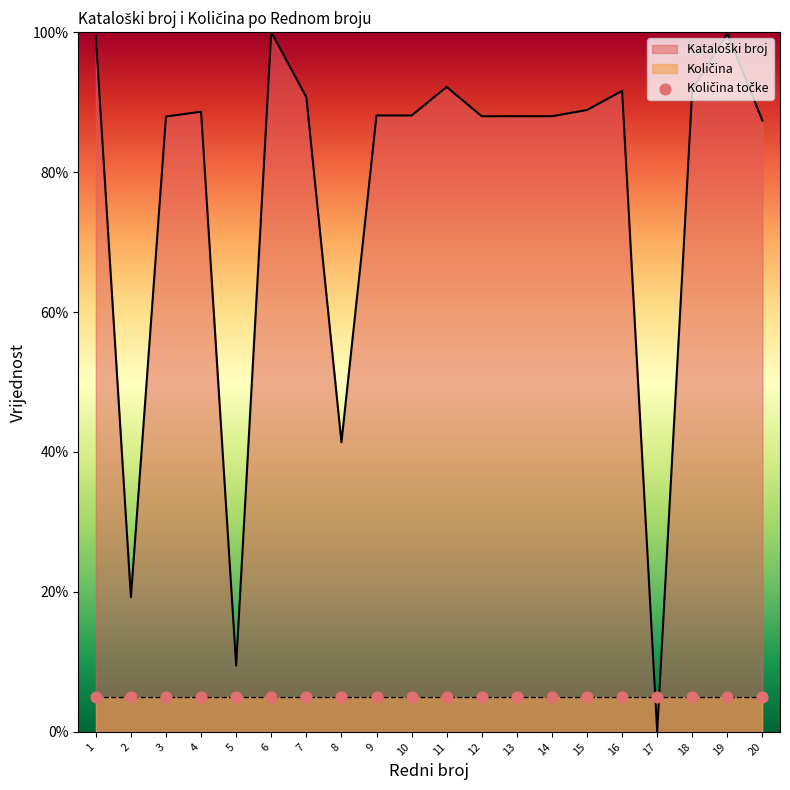

Between 16 and 13, which is larger?

16